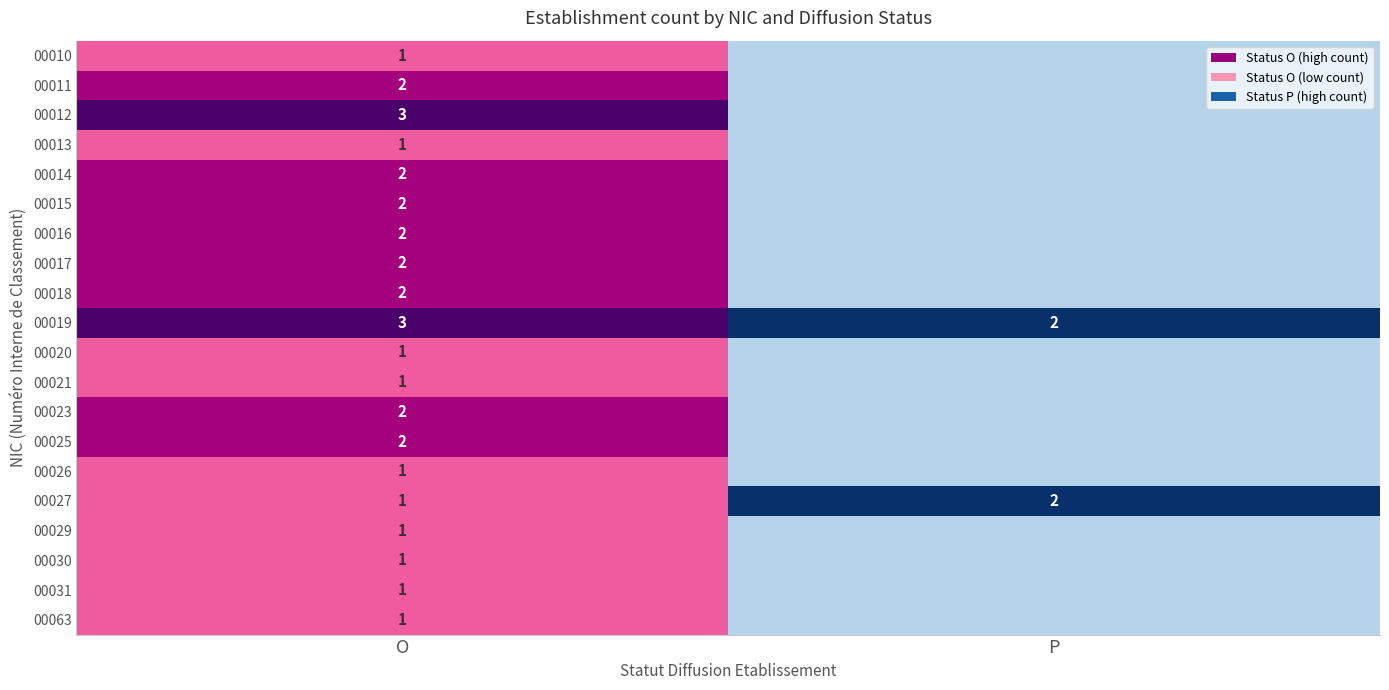

At O, list the series in order from smallest to largest.

00010, 00013, 00020, 00021, 00026, 00027, 00029, 00030, 00031, 00063, 00011, 00014, 00015, 00016, 00017, 00018, 00023, 00025, 00012, 00019